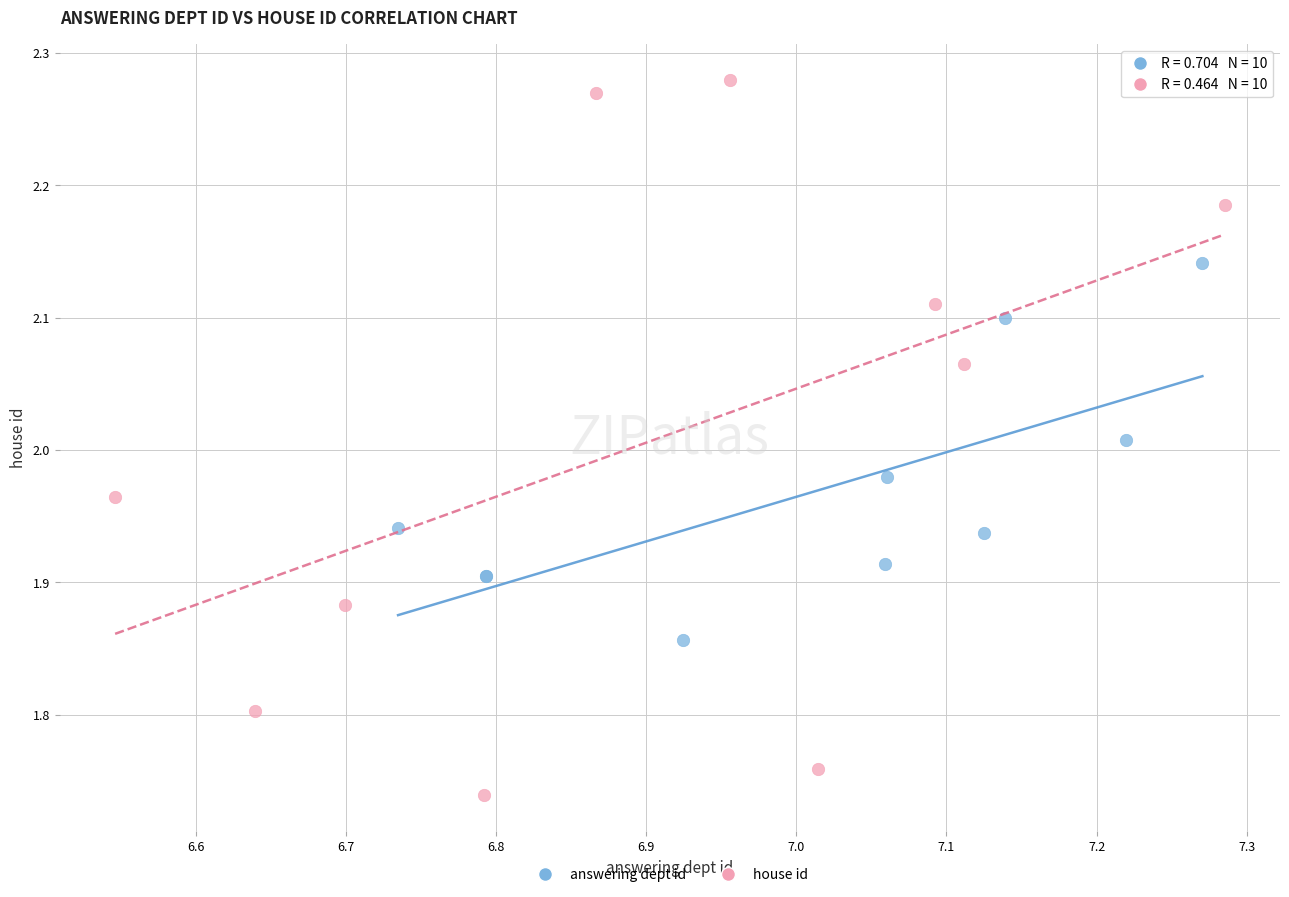

What are all the series names shown in the legend?

answering dept id, house id